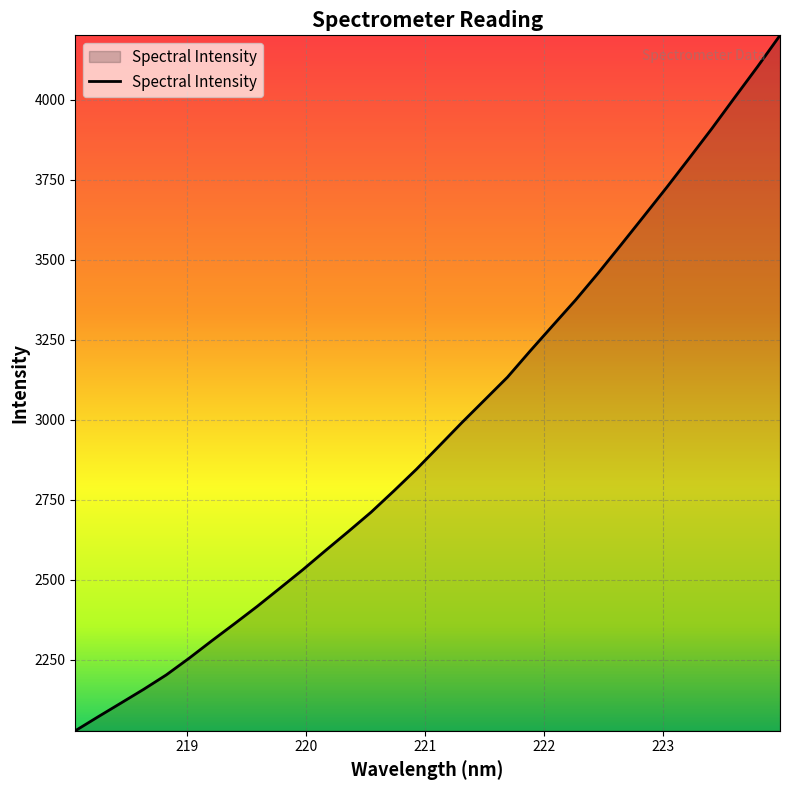

What is the smallest value displayed?

2028.6